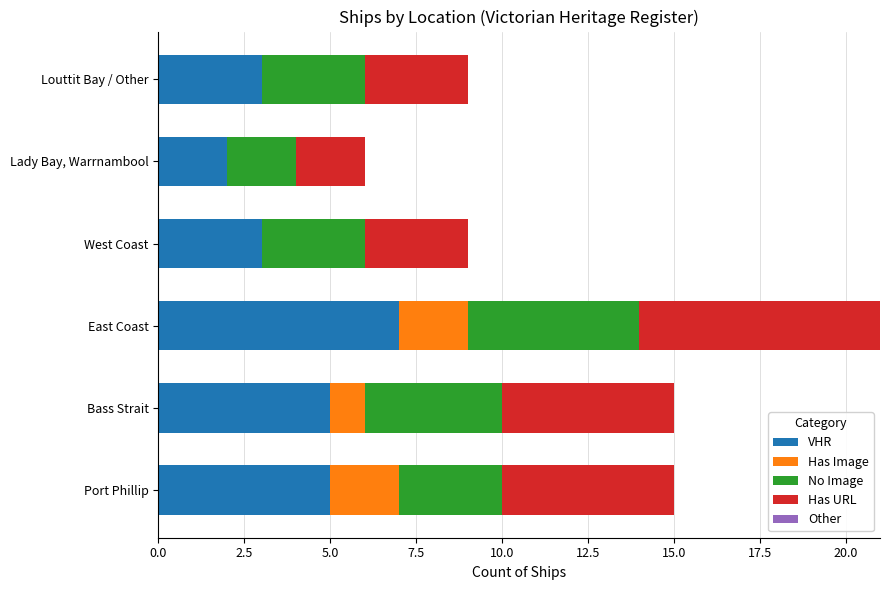

The value of VHR at Bass Strait is 5. True or false?

True